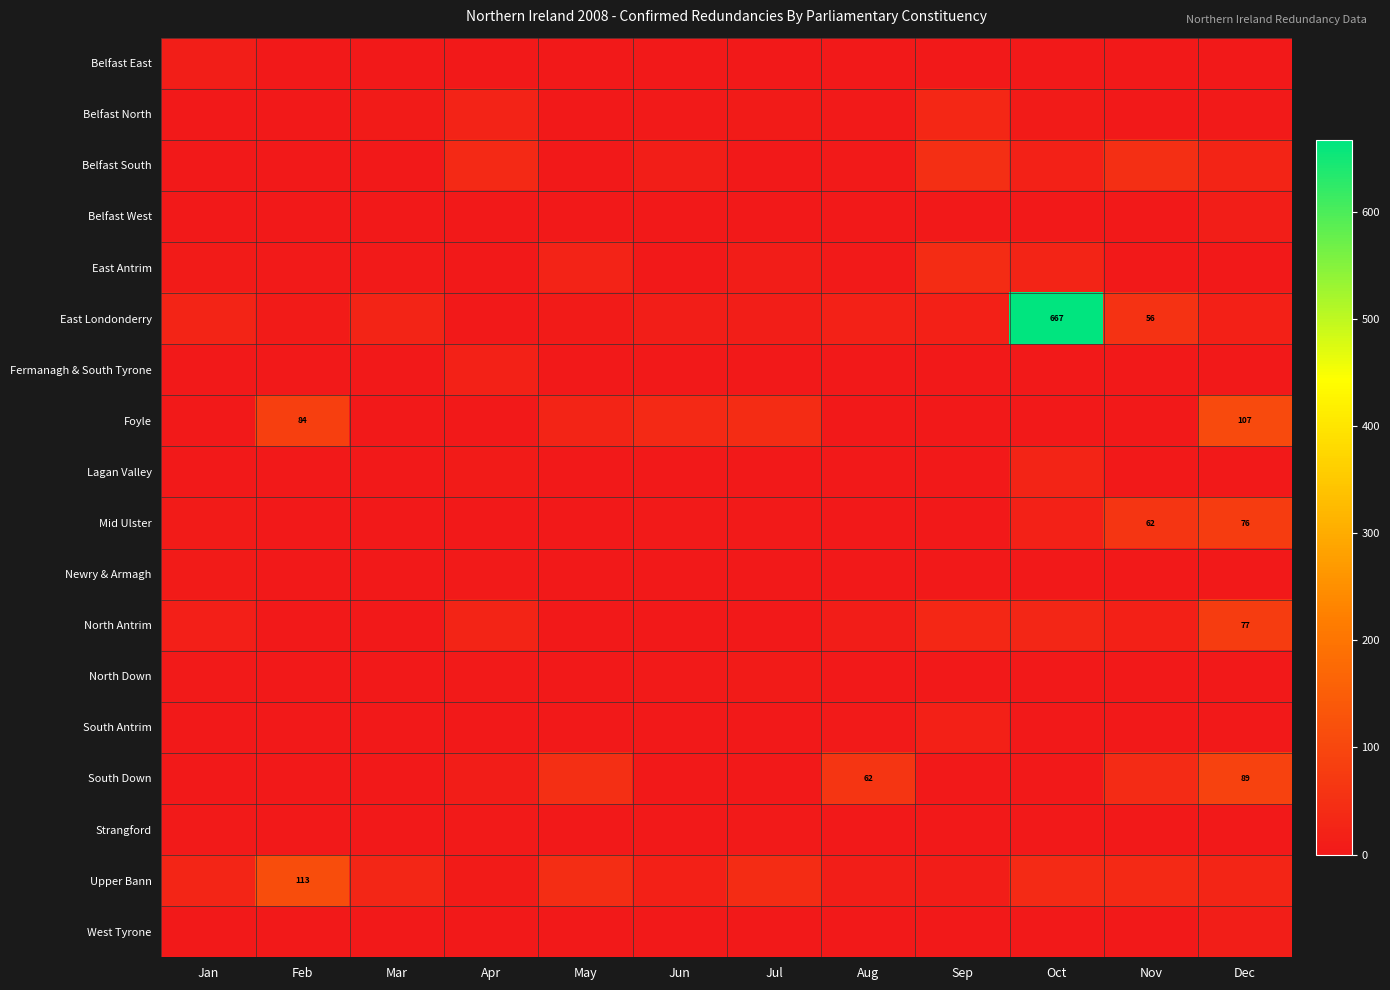

At which category does the chart reach its minimum across all series?

Feb